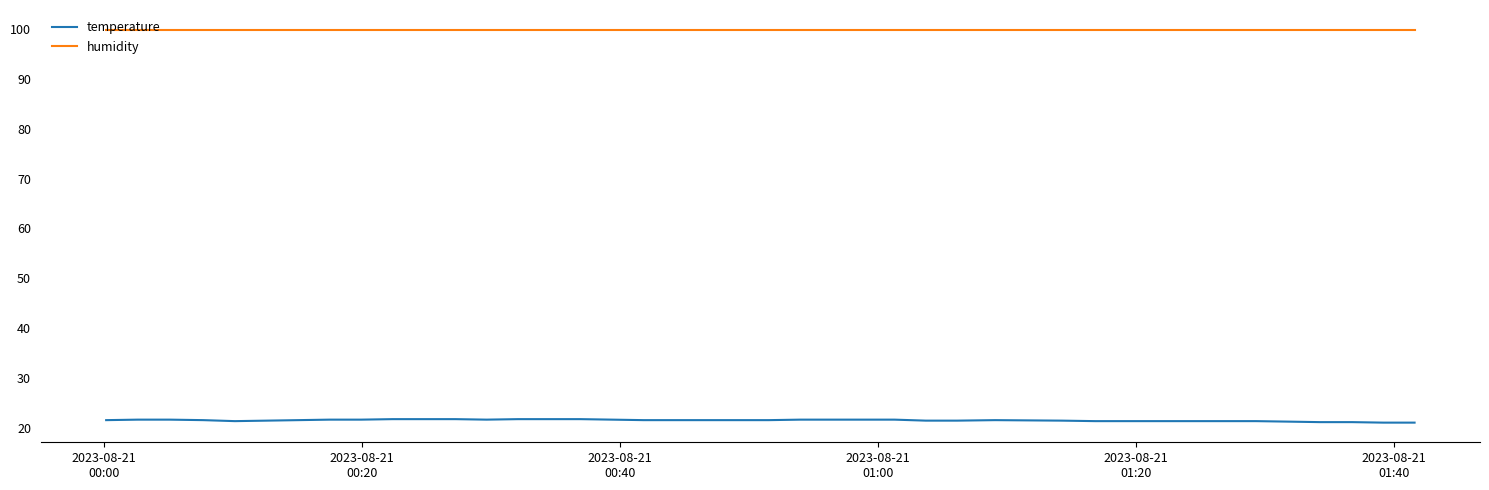

Rank the series by their maximum value, from highest to lowest.

humidity, temperature